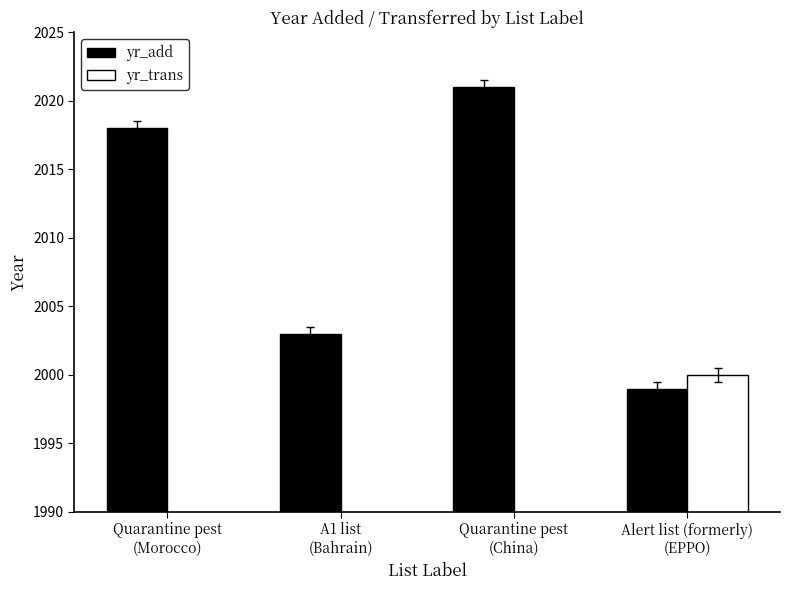

Are the bars grouped side by side (vs. stacked)?

Yes